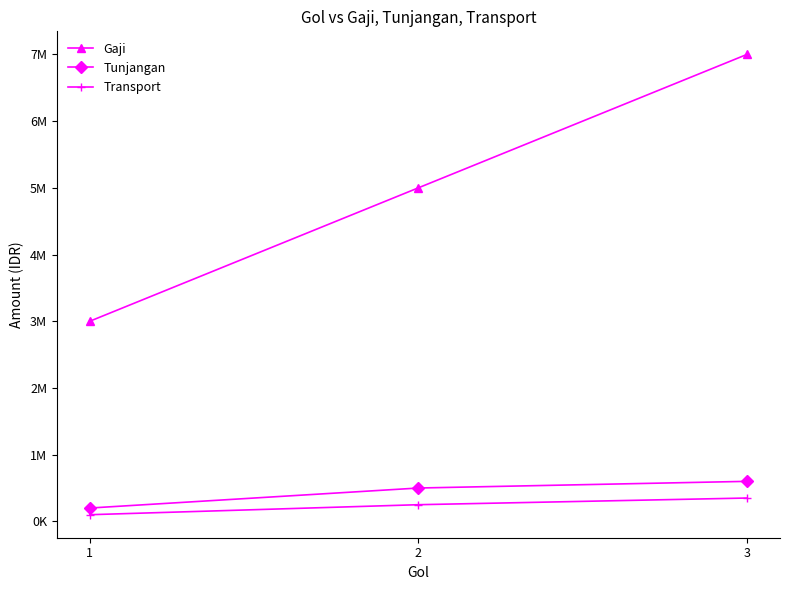

Is it true that Gaji equals 1048365 at 2?

False